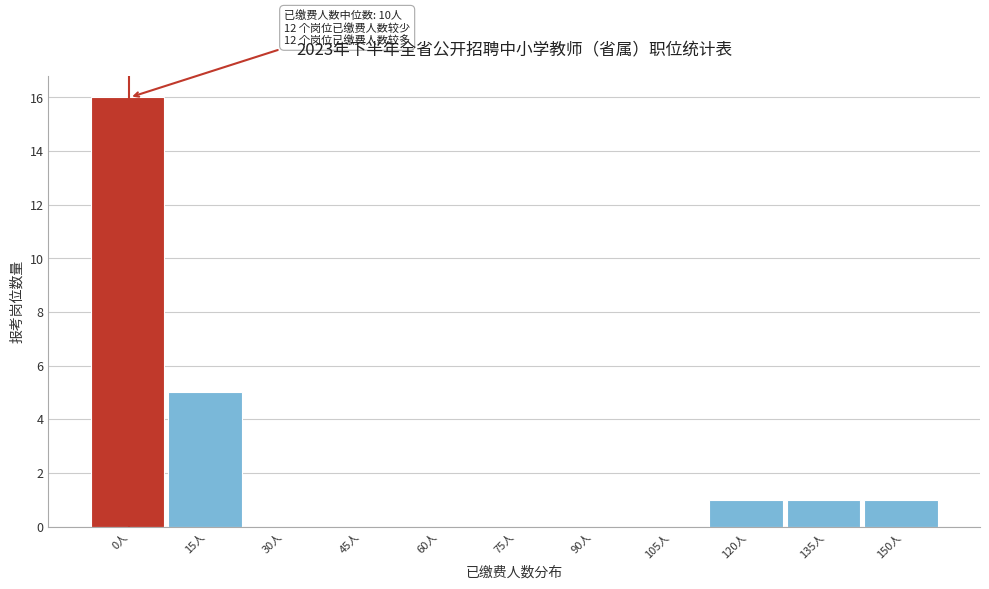

Reading right to left, transcribe all the data shown in this chart.

150人=1	135人=1	120人=1	105人=0	90人=0	75人=0	60人=0	45人=0	30人=0	15人=5	0人=16